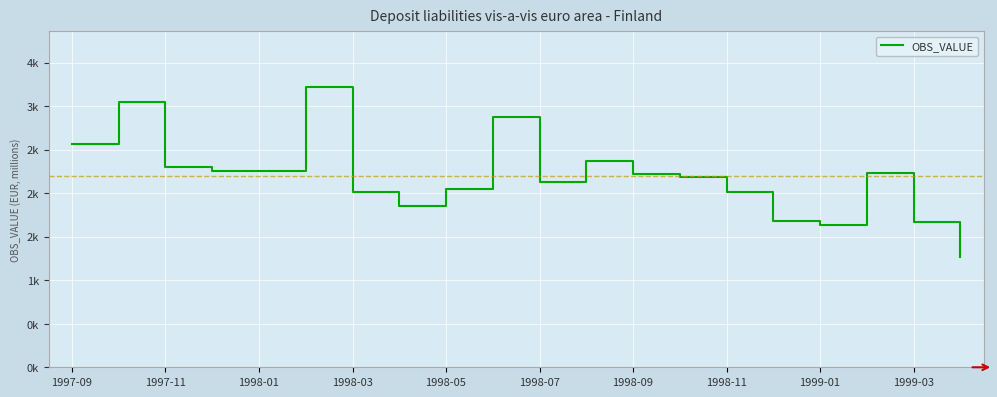

Is this an area chart (filled region under the line)?

No